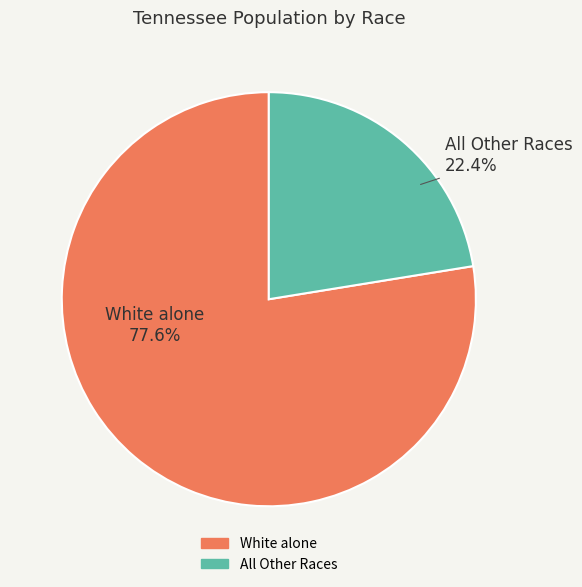

Does any single category account for the majority?

Yes